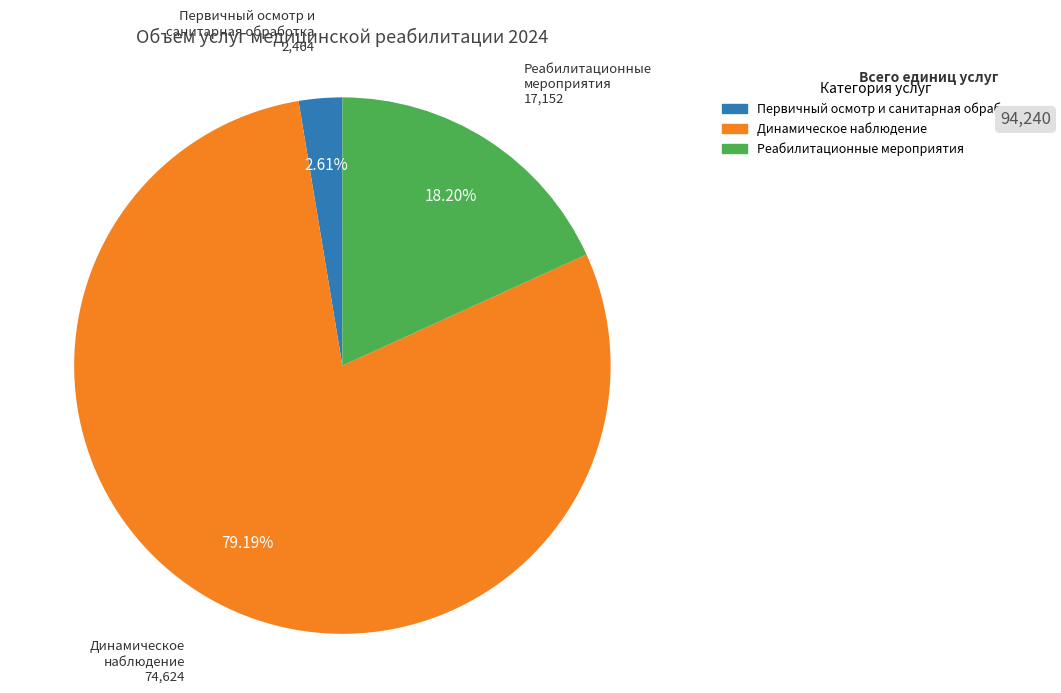

Is there a majority slice in this chart?

Yes